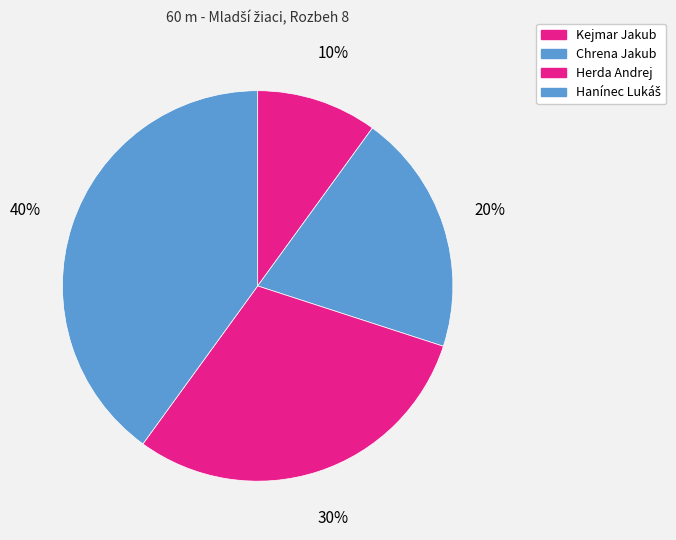

Does Chrena Jakub account for over 50% of the chart?

No